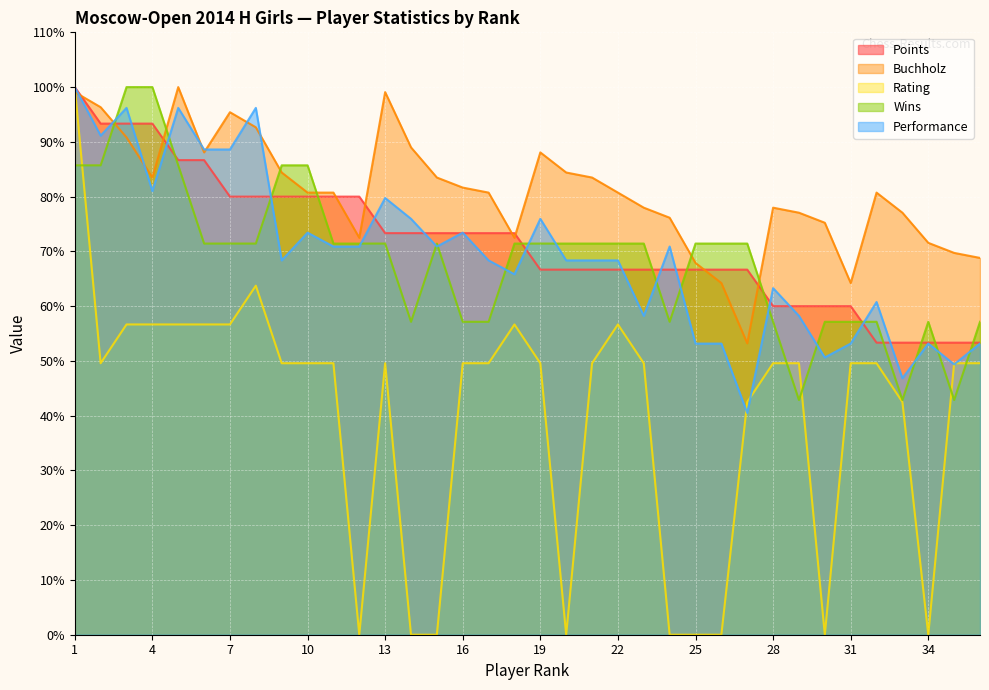

At which label is Points closest to 76?

13